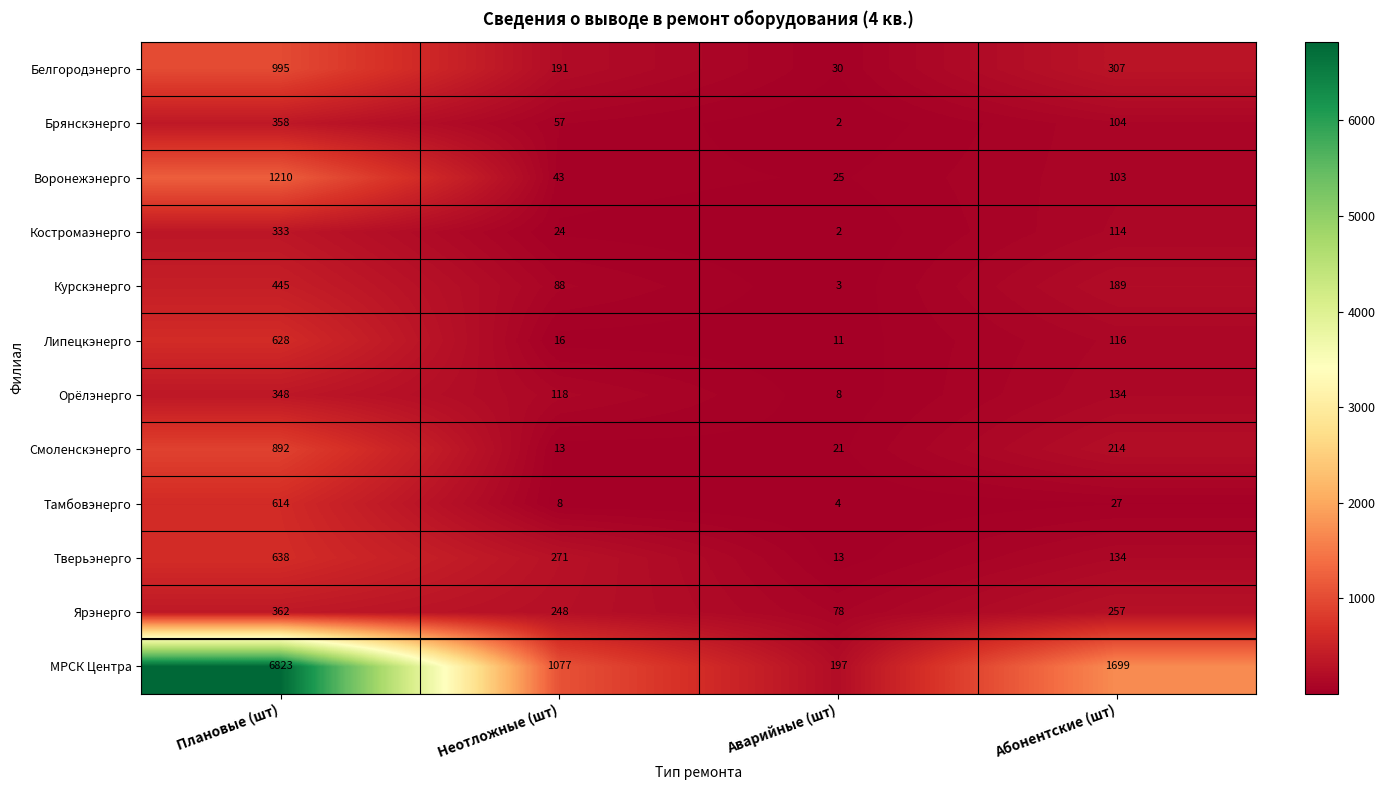

What is the difference between the second highest and minimum values in the Липецкэнерго series?

105